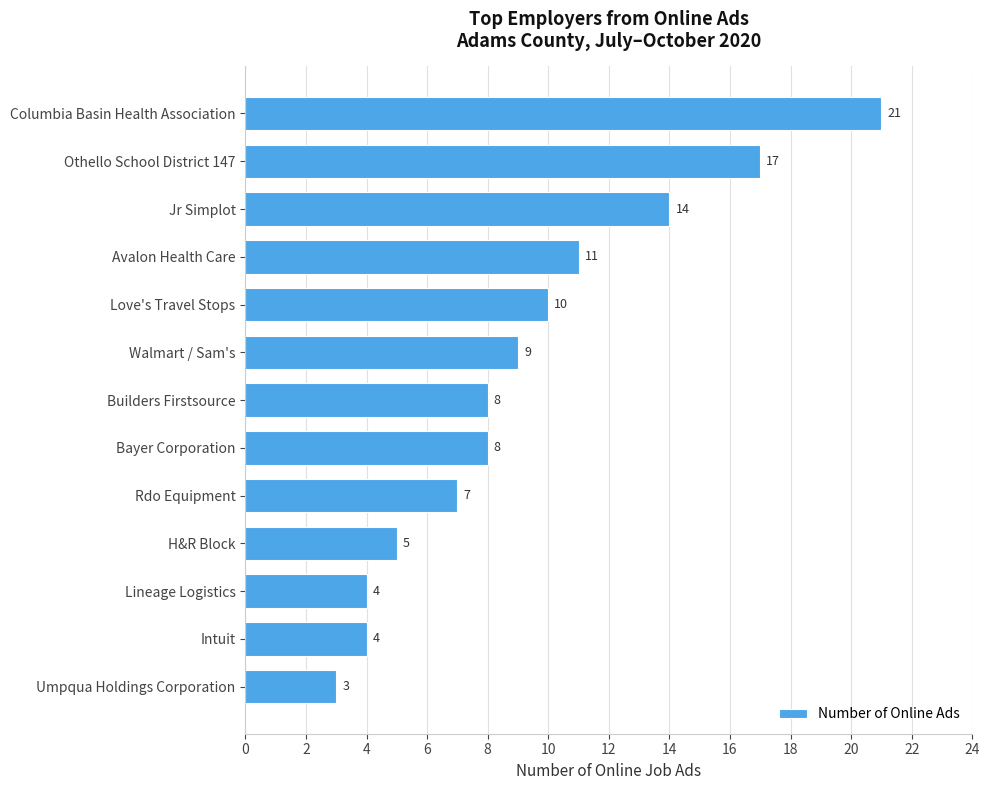

Which label corresponds to the smallest value in the chart?

Umpqua Holdings Corporation